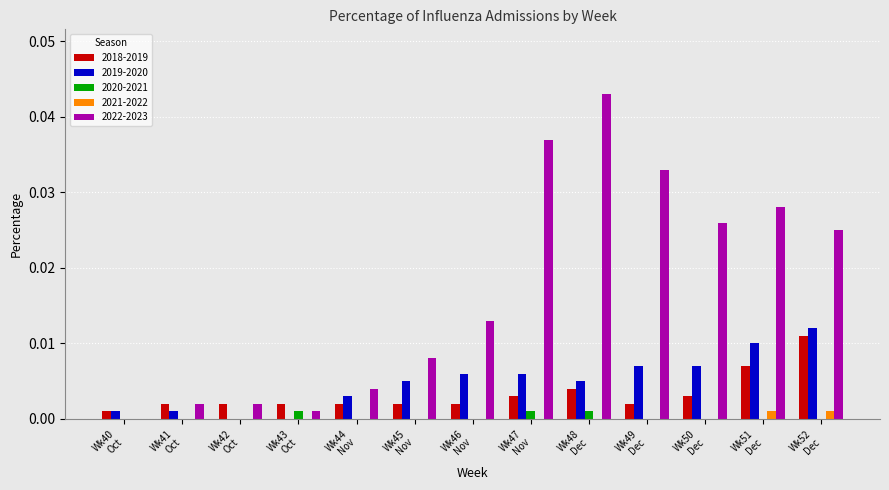

Count the number of categories in the chart.

13